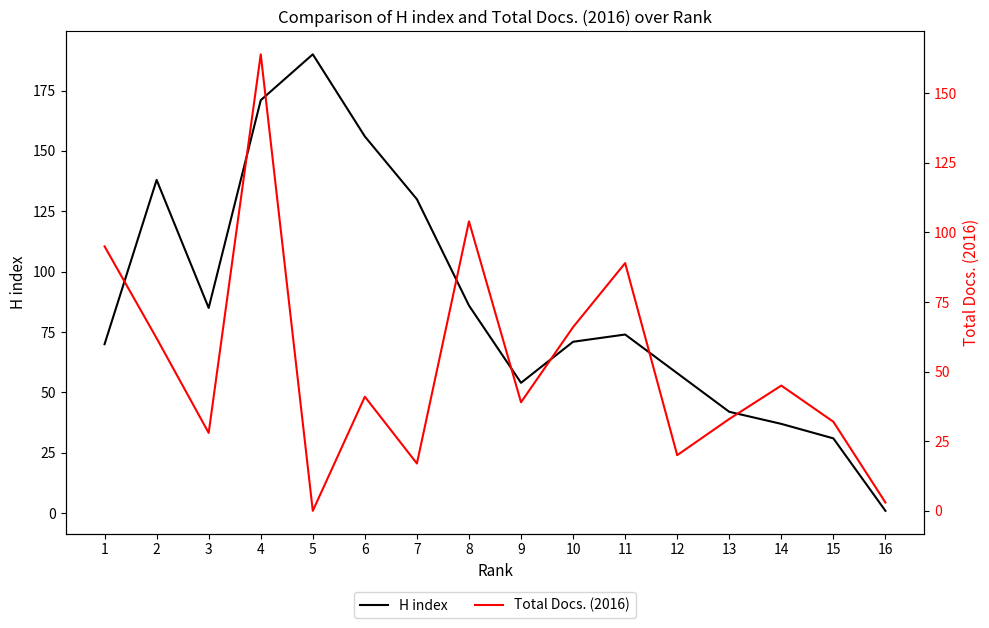

Between 6 and 5, which is larger?

5